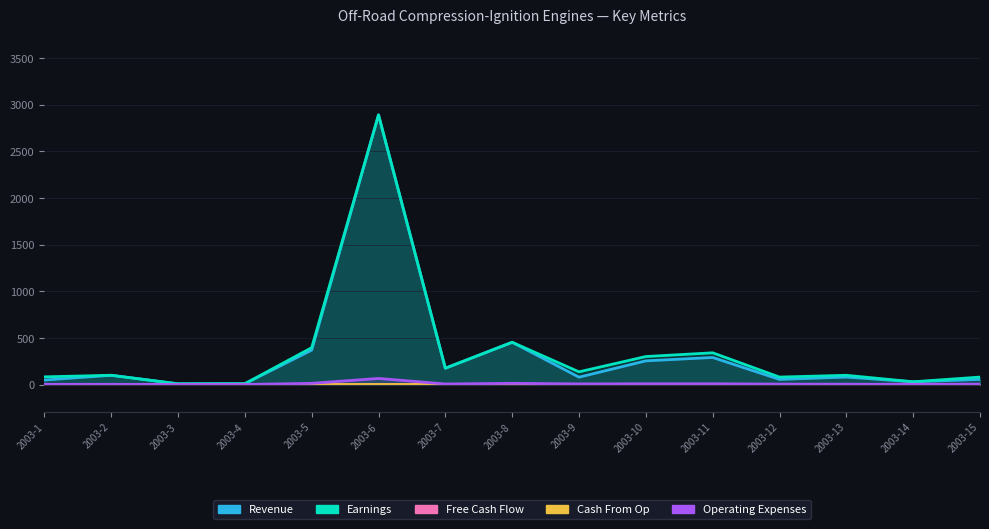

The Cash From Op series shows 0.1 at 2003-7. True or false?

True